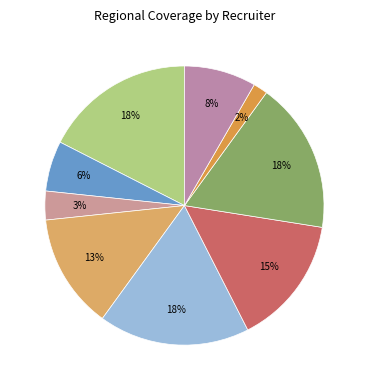

Count the number of slices in the pie.

9